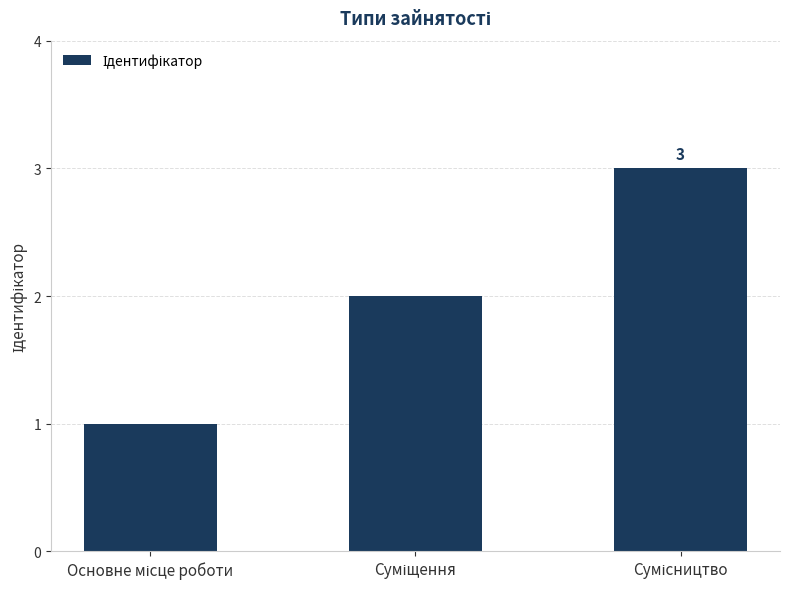

What is the maximum value shown in the chart?

3